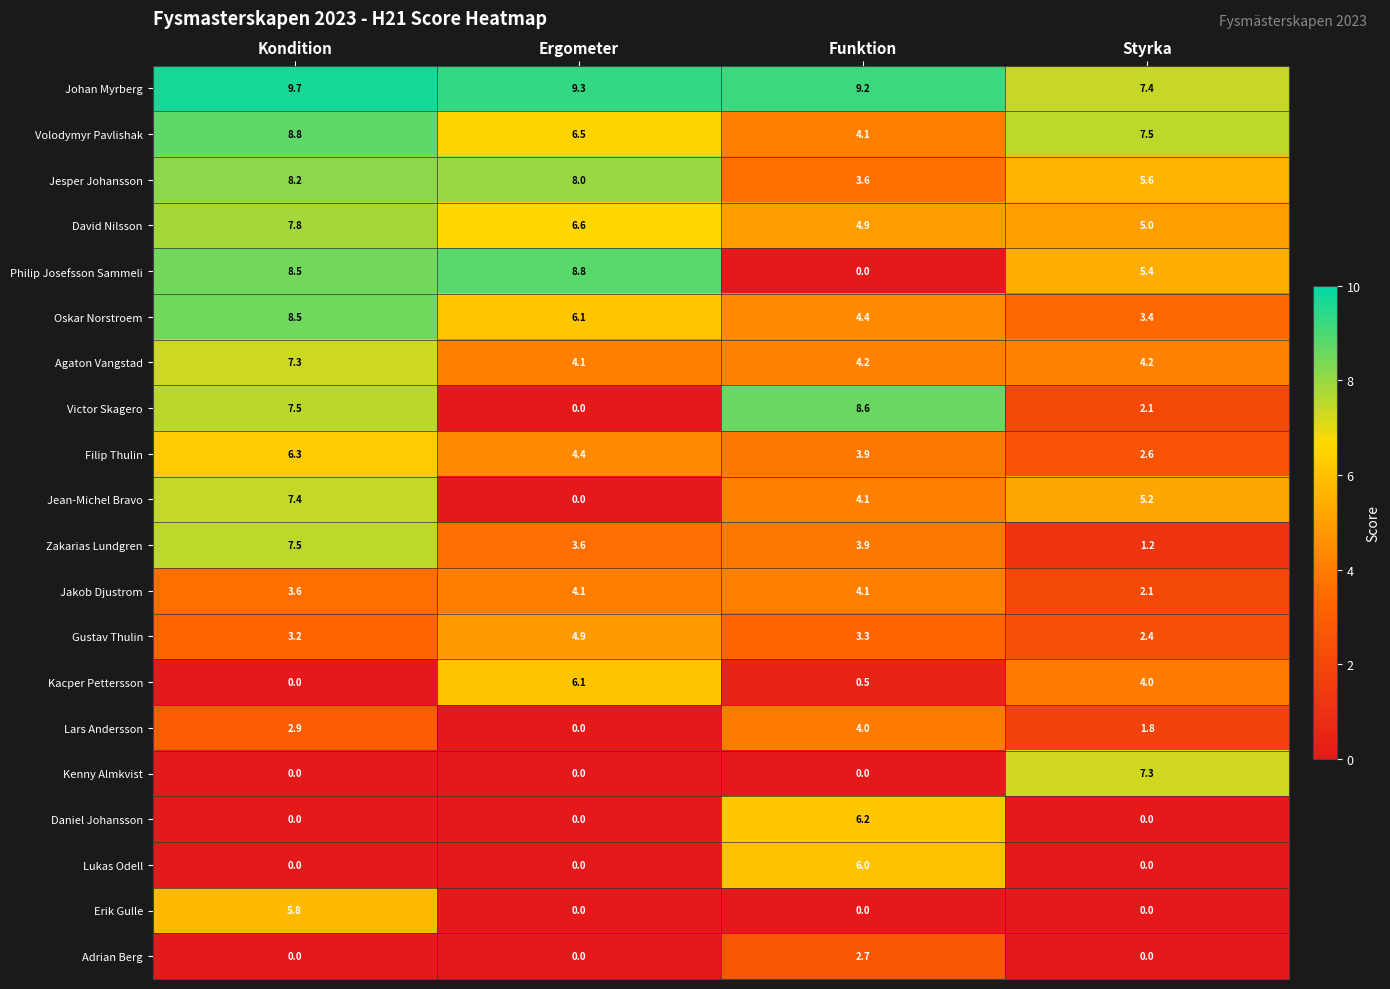

What is the difference between the maximum and second lowest values in the Lukas Odell series?

6.0